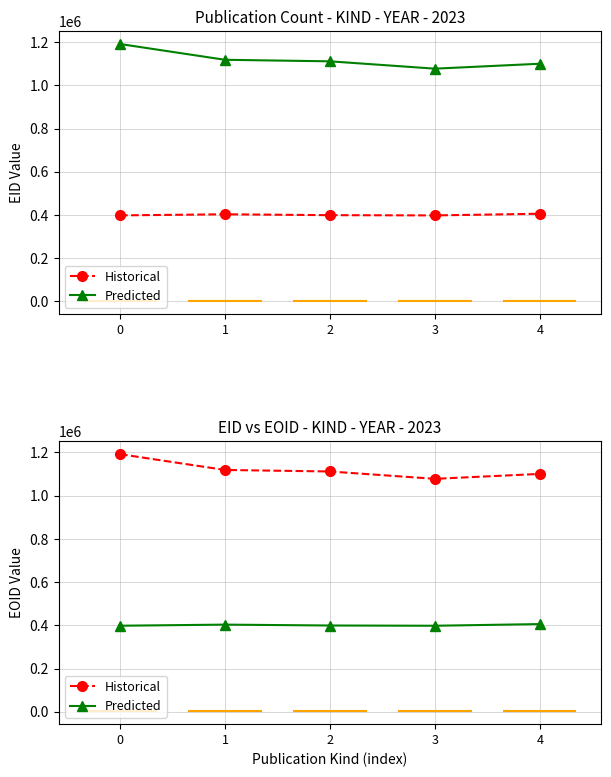

What is the difference between the Historical values at 3 and 0?

114194